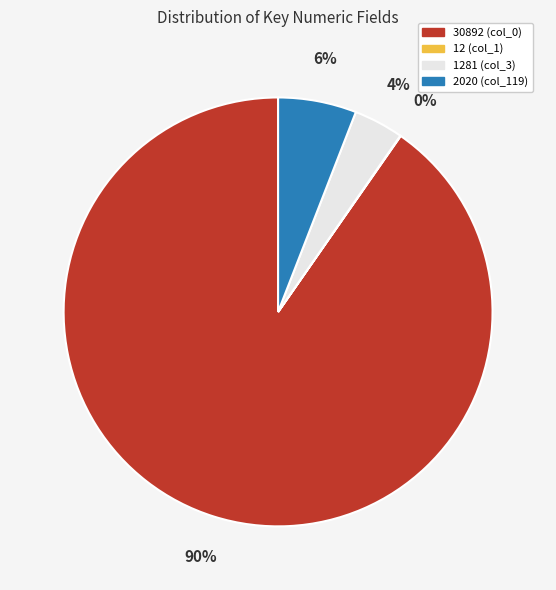

Which slice represents more than half of the pie?

30892 (col_0)